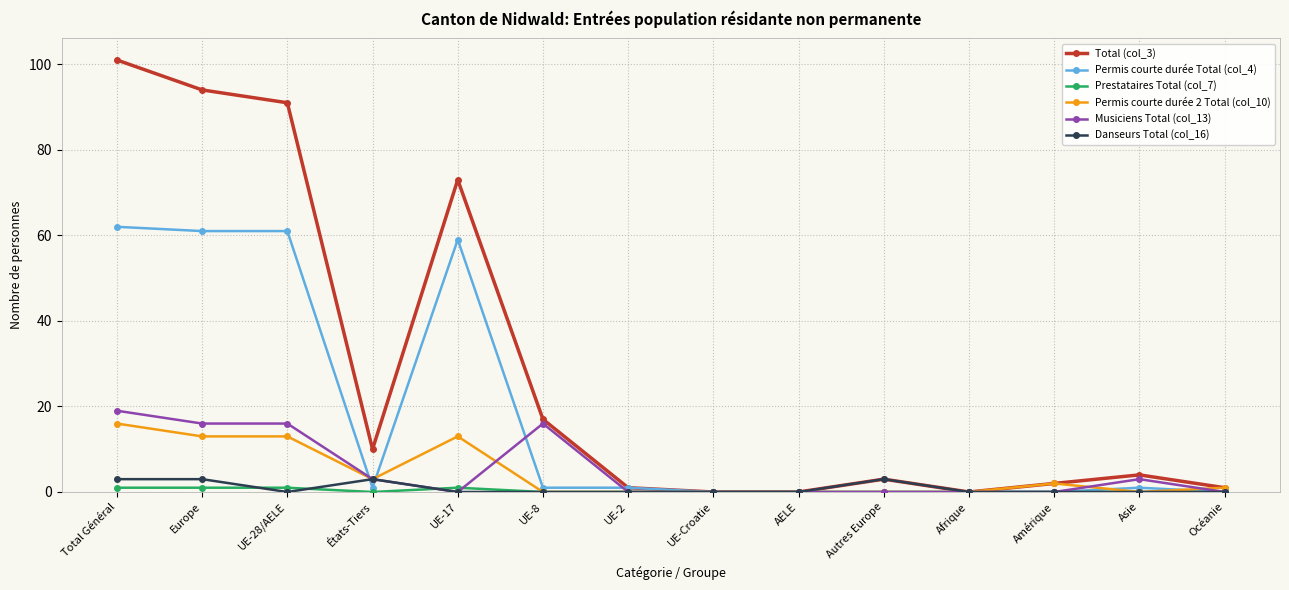

What is the spread (max minus min) of values at Asie?

4